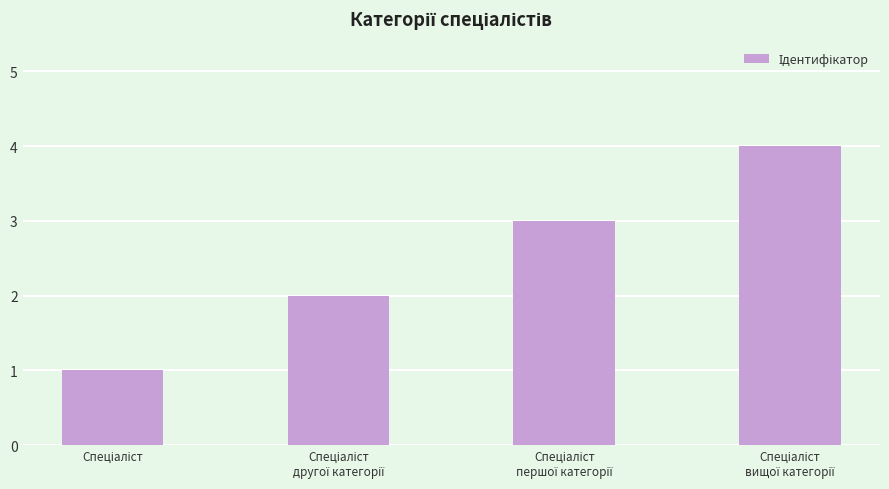

What is the difference between the maximum and minimum values?

3